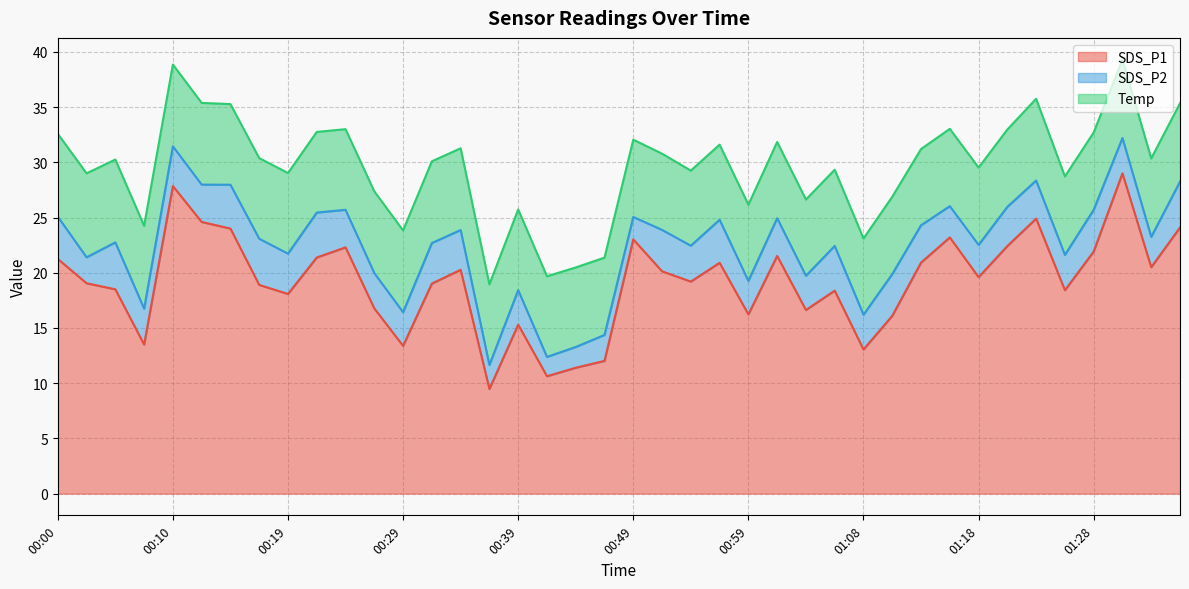

What value does the SDS_P2 series have at 01:11?

3.8